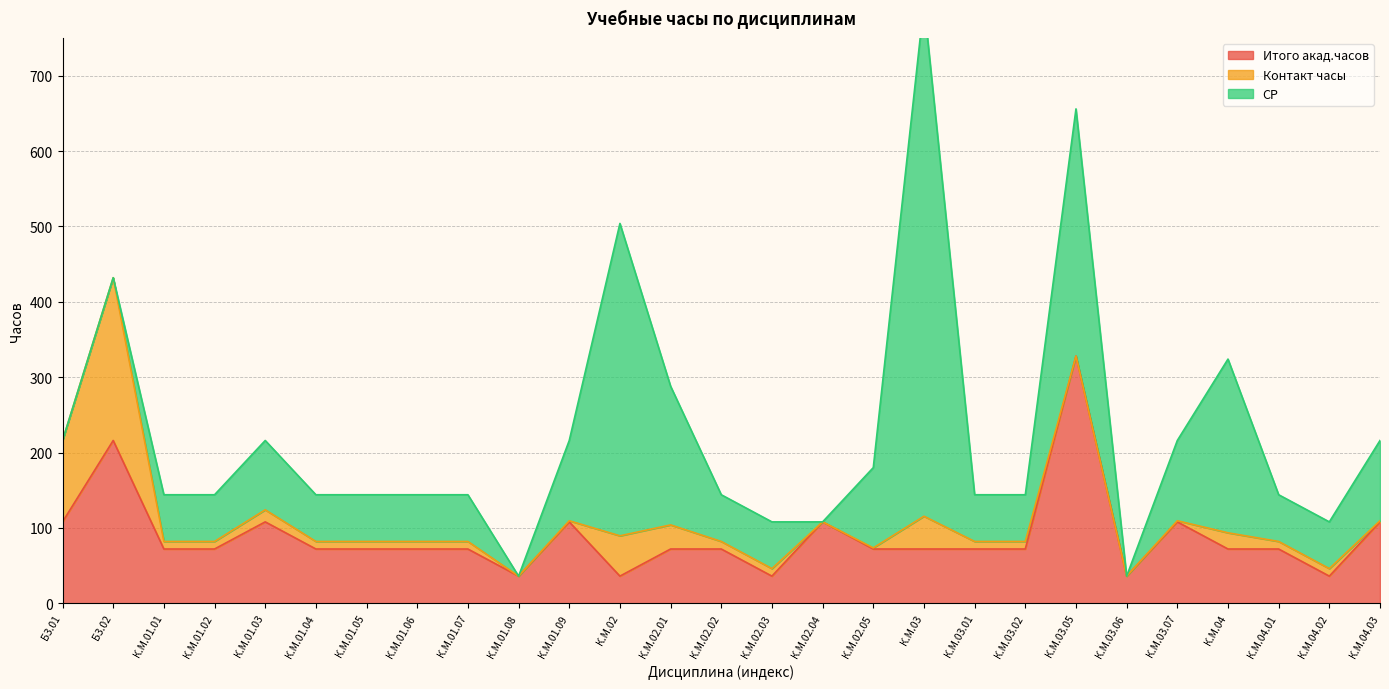

At which category is the sum across all series the highest?

К.М.03